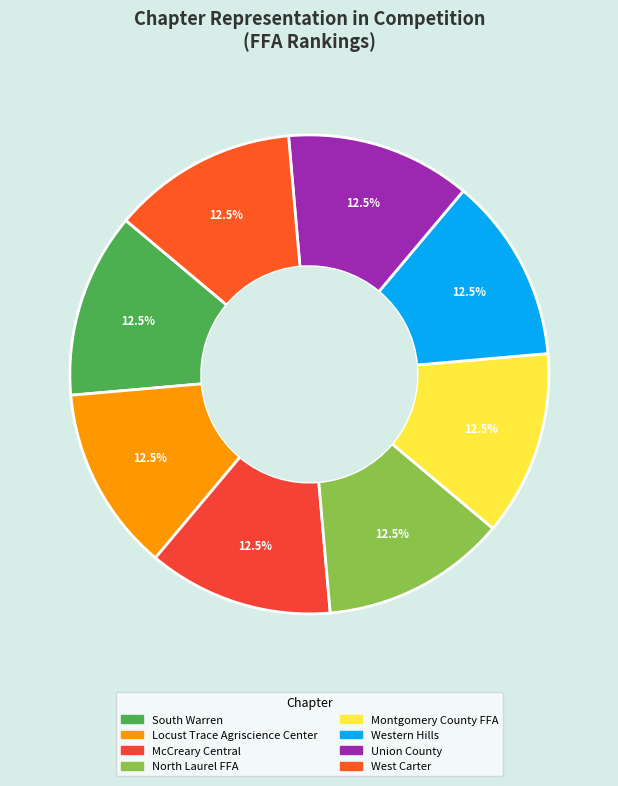

To the nearest percent, what is the difference between the largest and smallest slice percentages?

0%